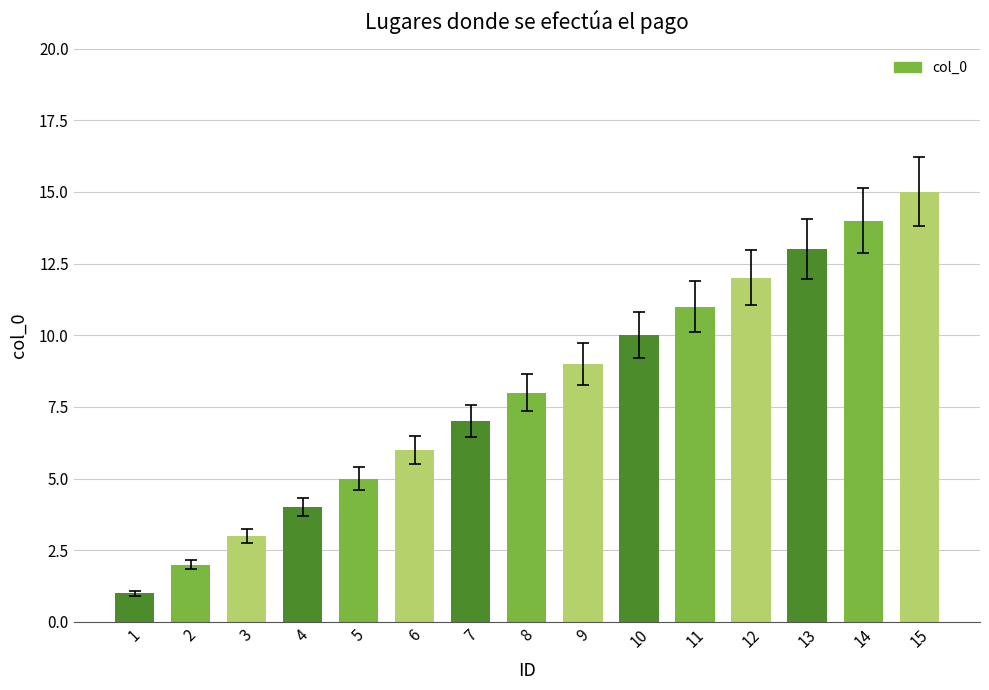

What is the minimum value shown in the chart?

1